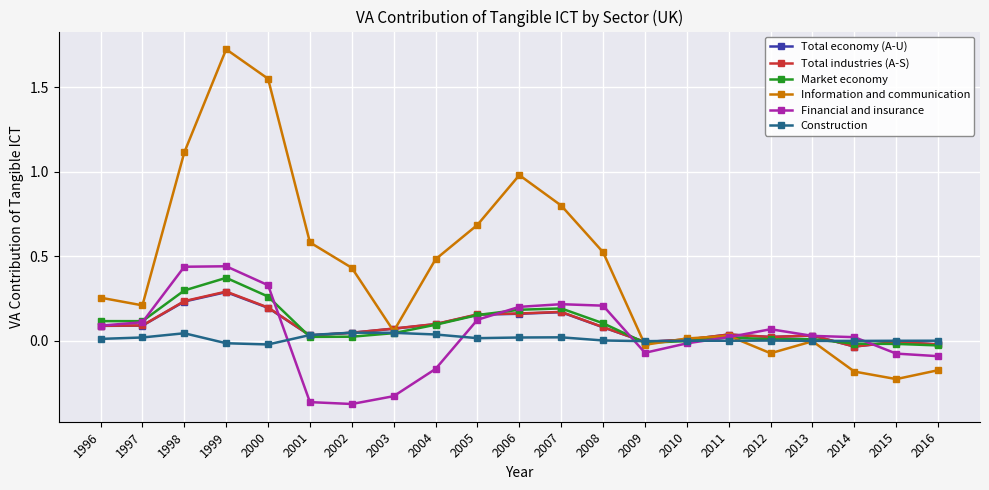

Which series changed the most between 2007 and 2010?

Information and communication